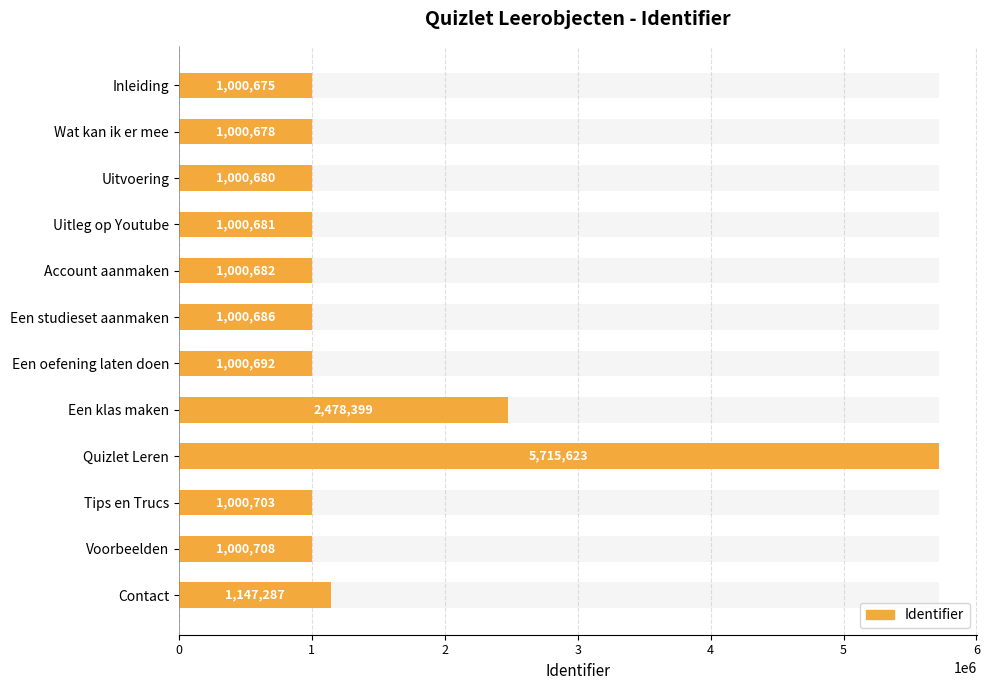

Are the bars horizontal?

Yes